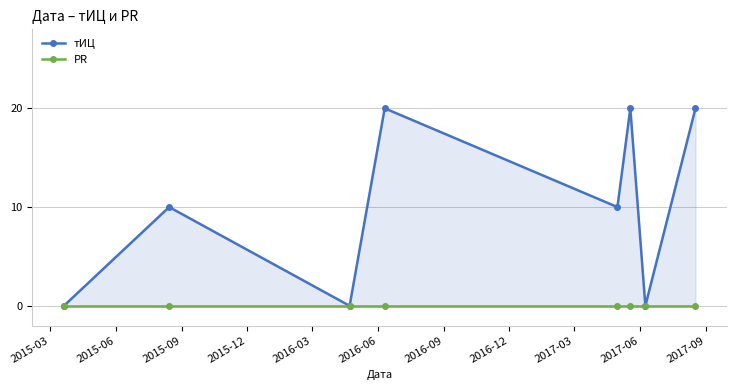

At how many categories does at least one series exceed 13?

3